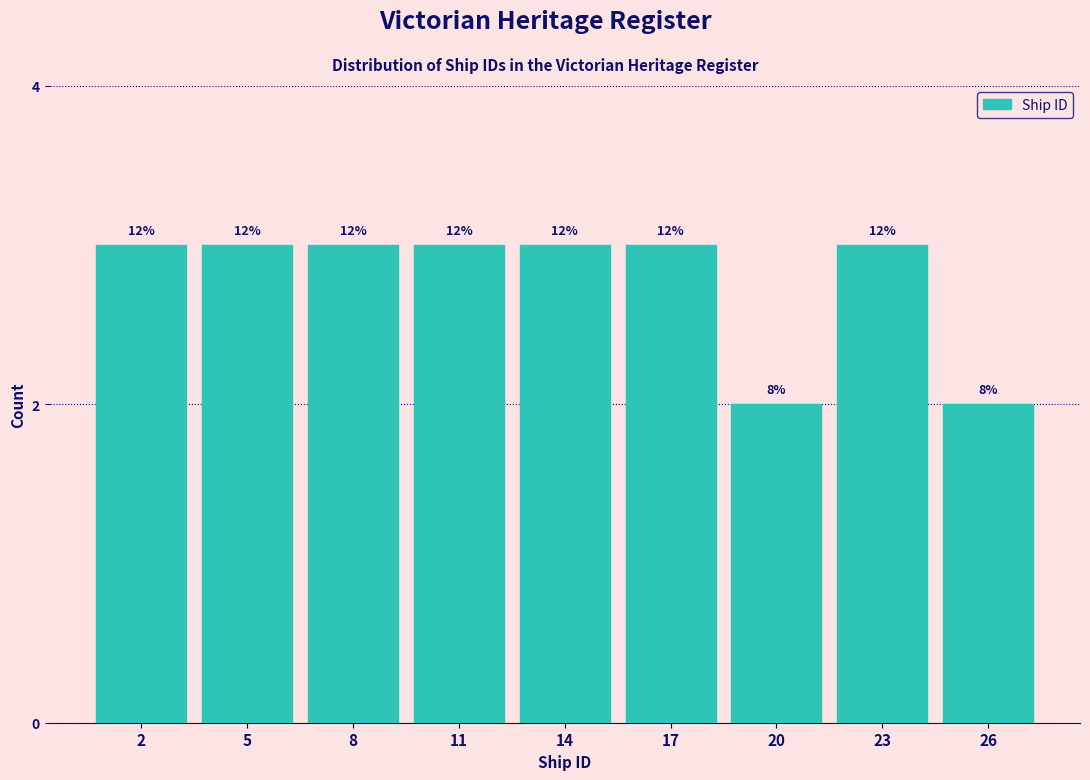

Are the bars horizontal?

No